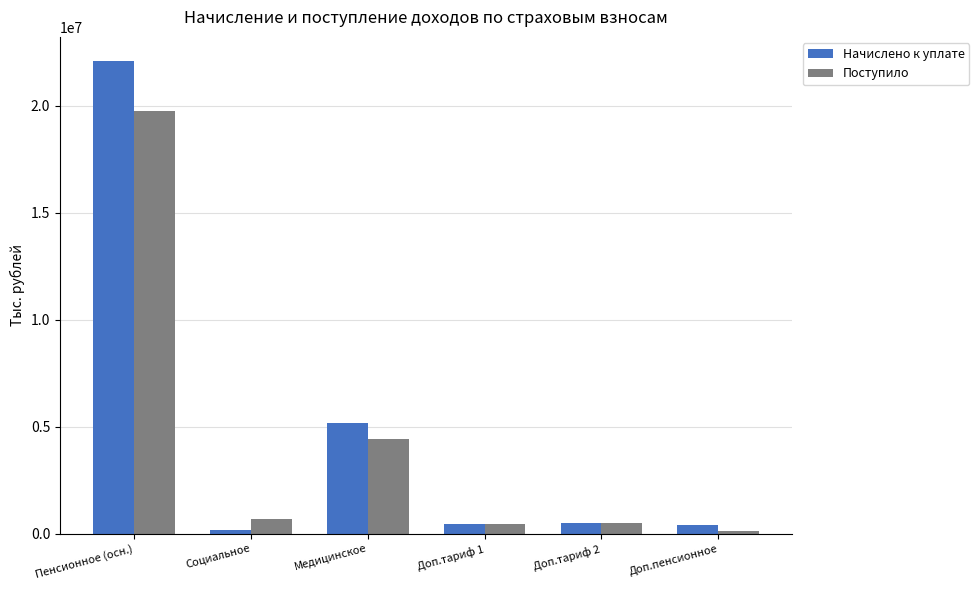

Between Медицинское and Доп.тариф 2, which series saw the biggest shift?

Начислено к уплате